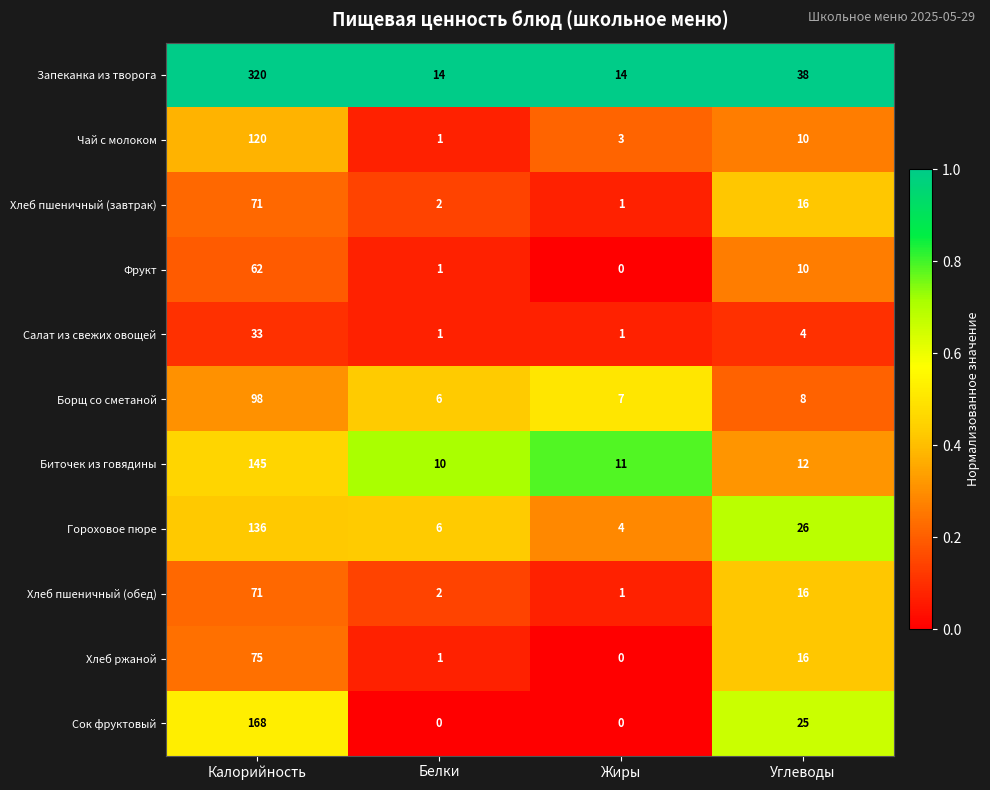

How many data points does each series have?

4